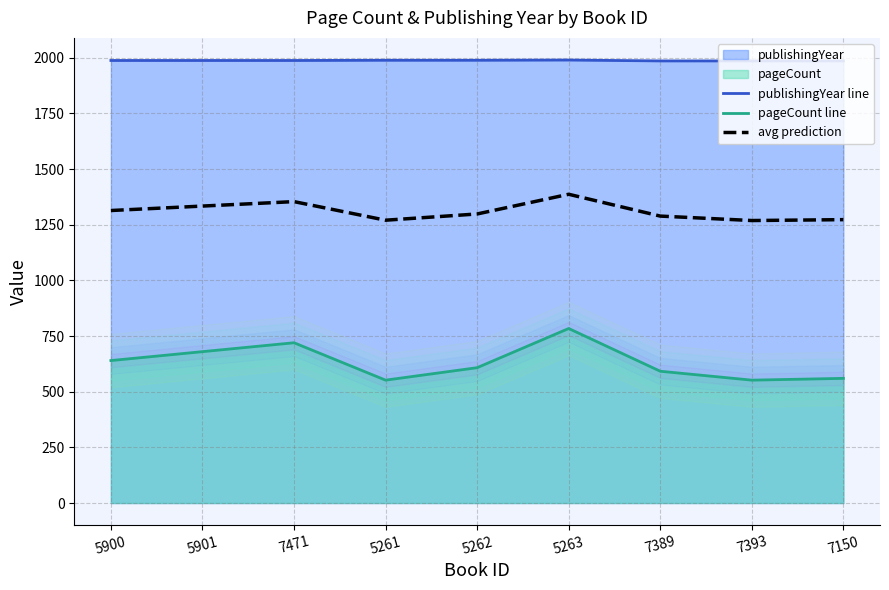

Where does the publishingYear line series first go above 1988?

5261